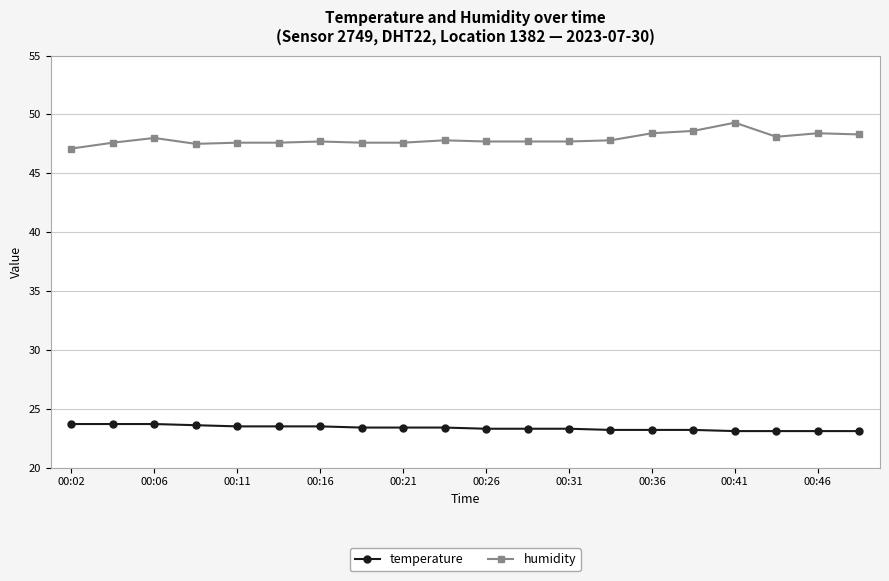

What is the minimum value for humidity?

47.1